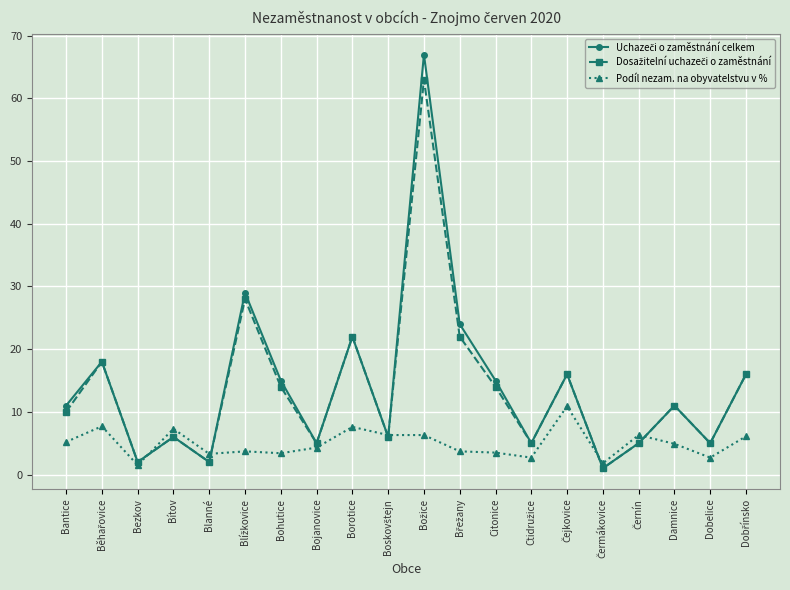

What is the total value across all series at Citonice?

32.5